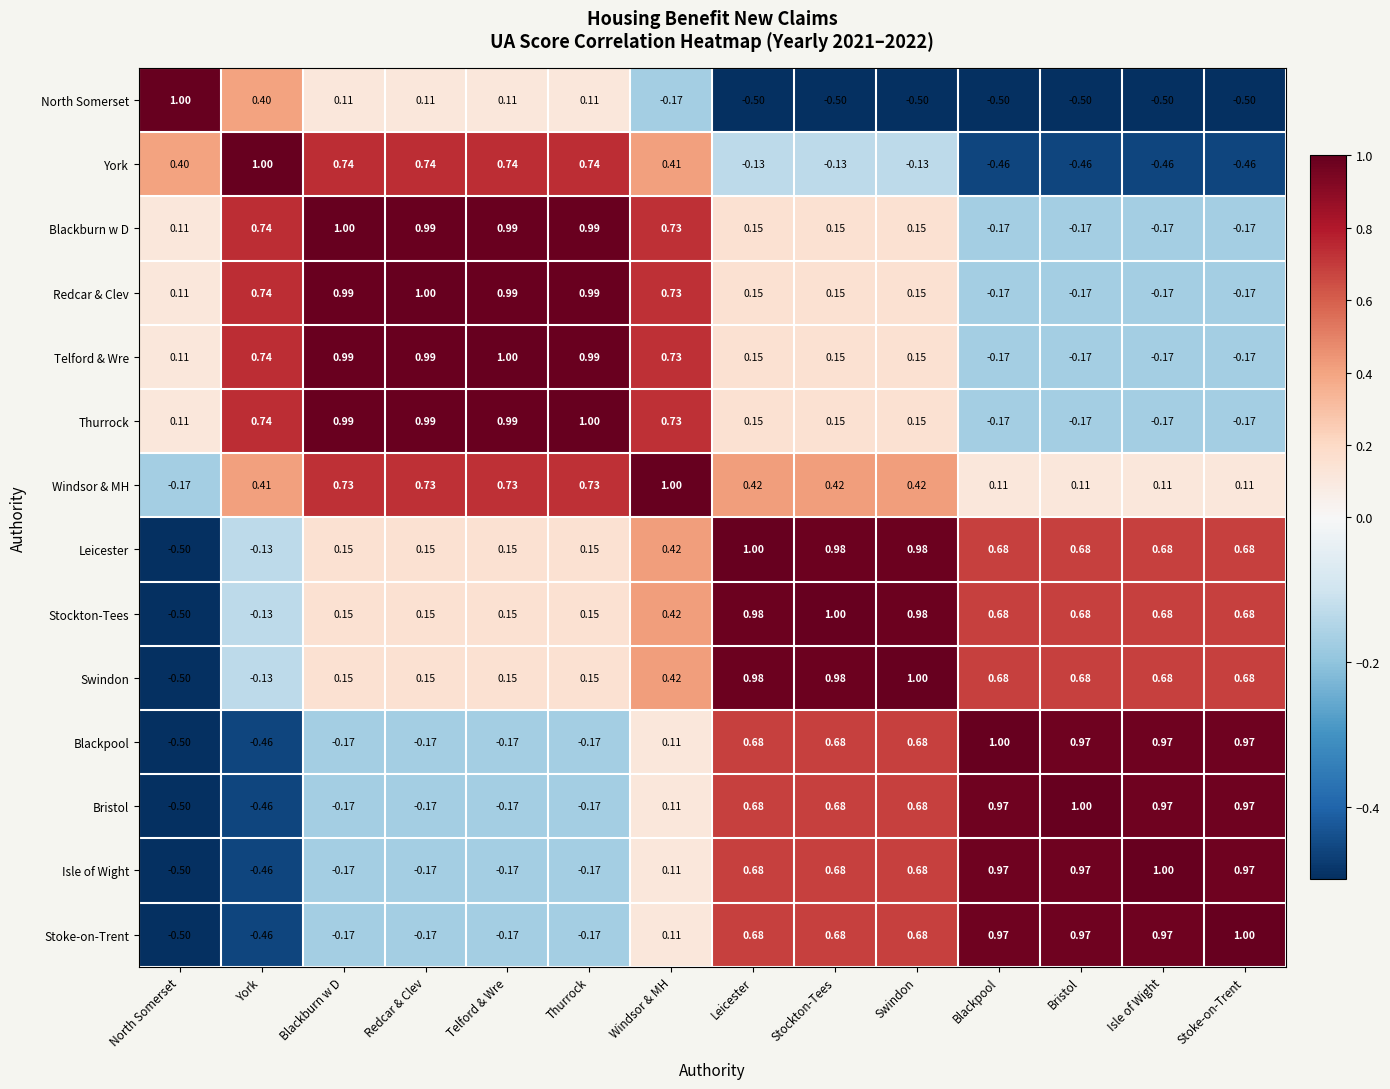

How many values in Blackpool are below zero?

6